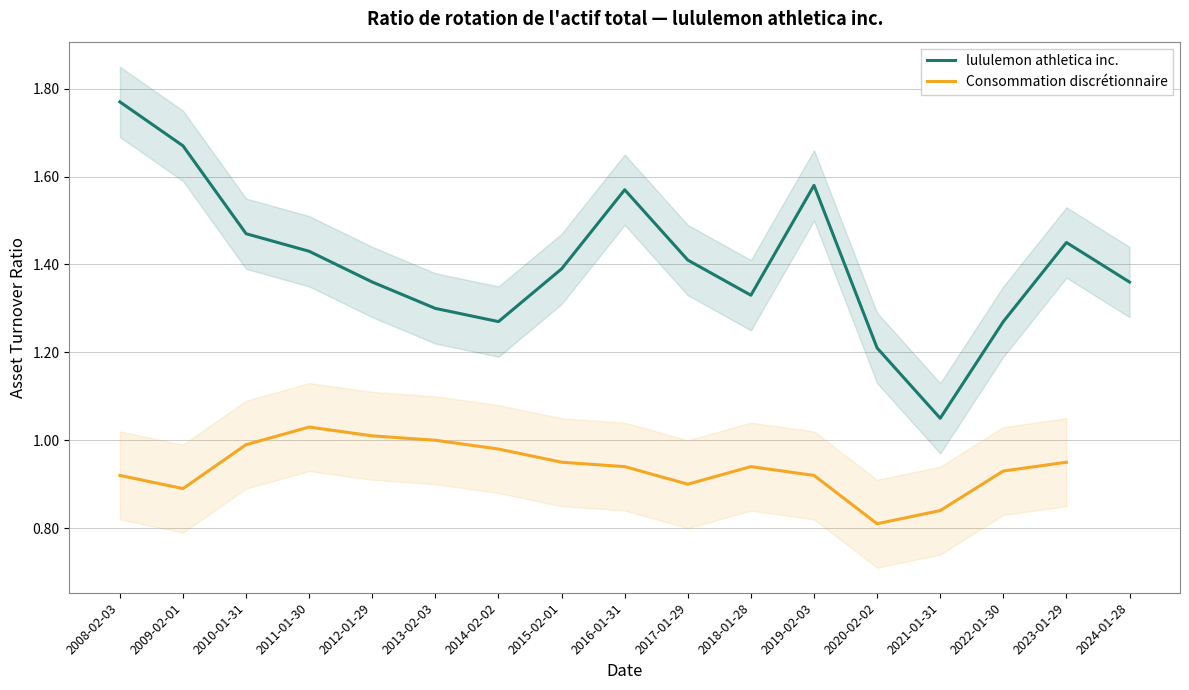

What is the greatest value displayed?

1.8